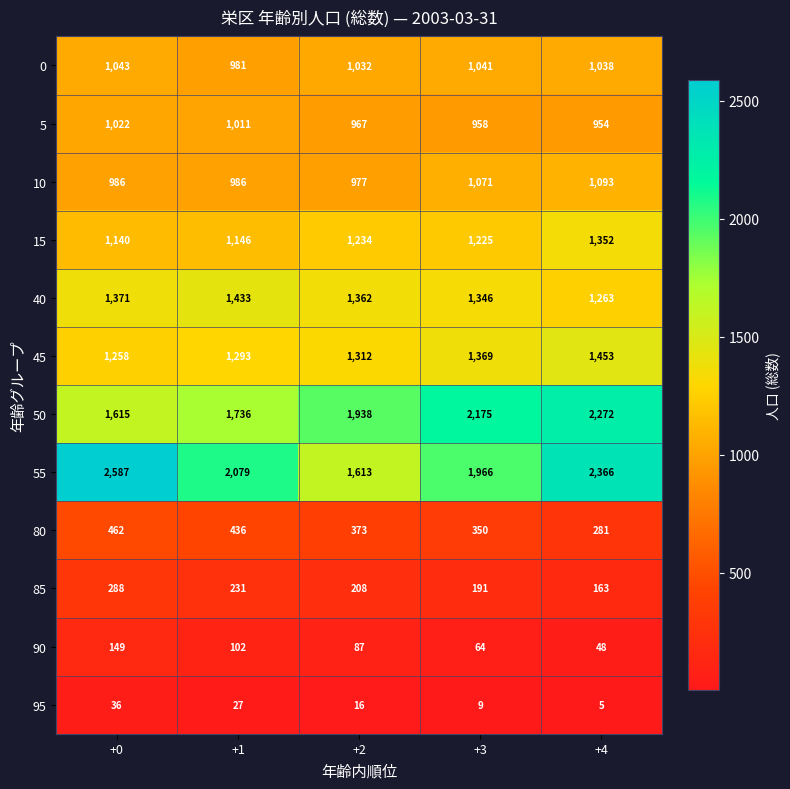

What is the maximum value shown in the chart?

2587